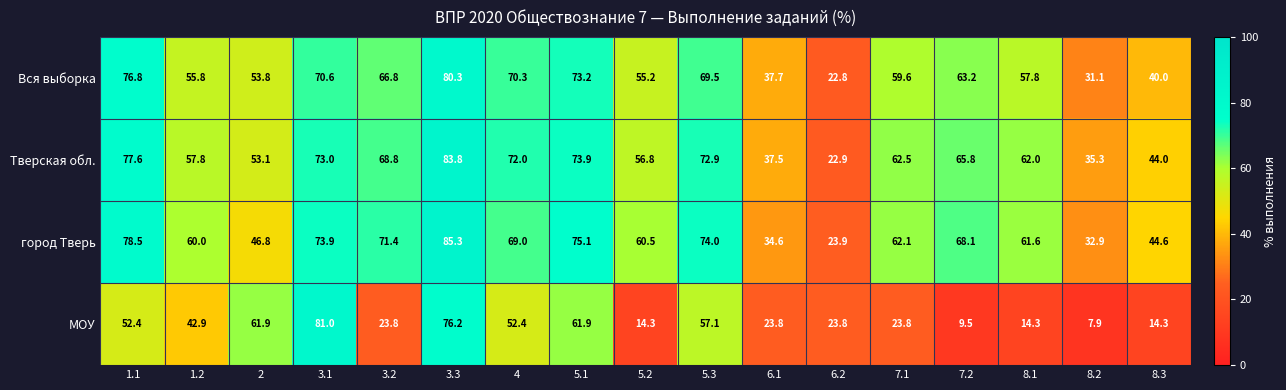

How many distinct data groups are displayed?

4